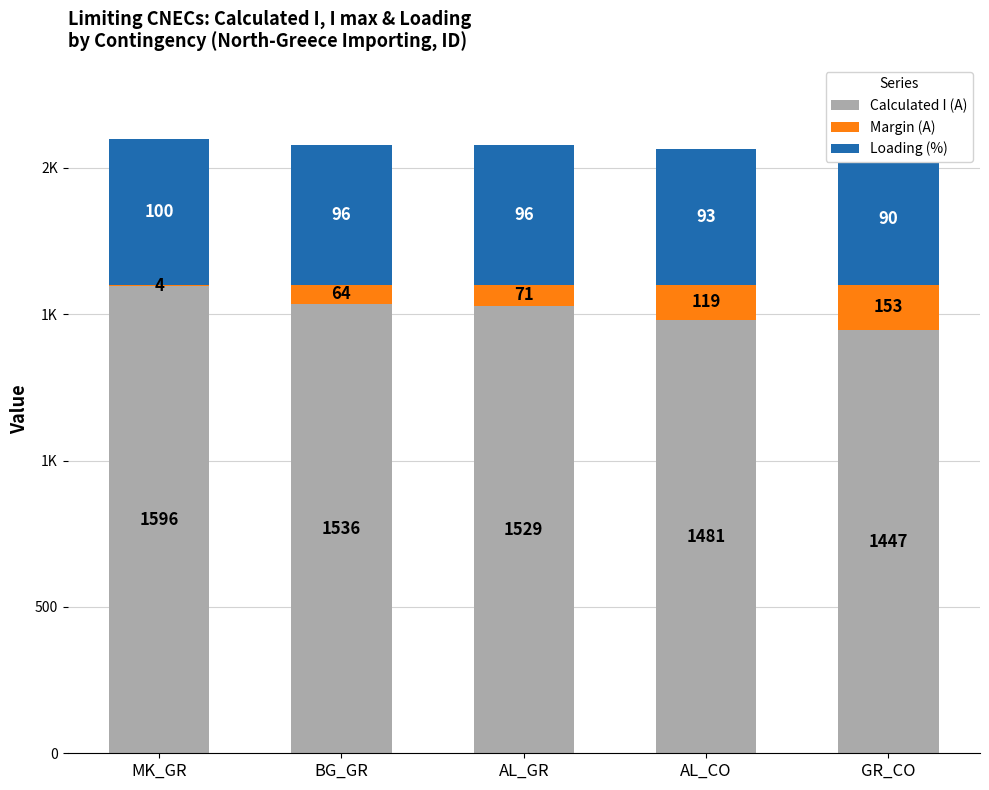

Does the chart contain any negative values?

No